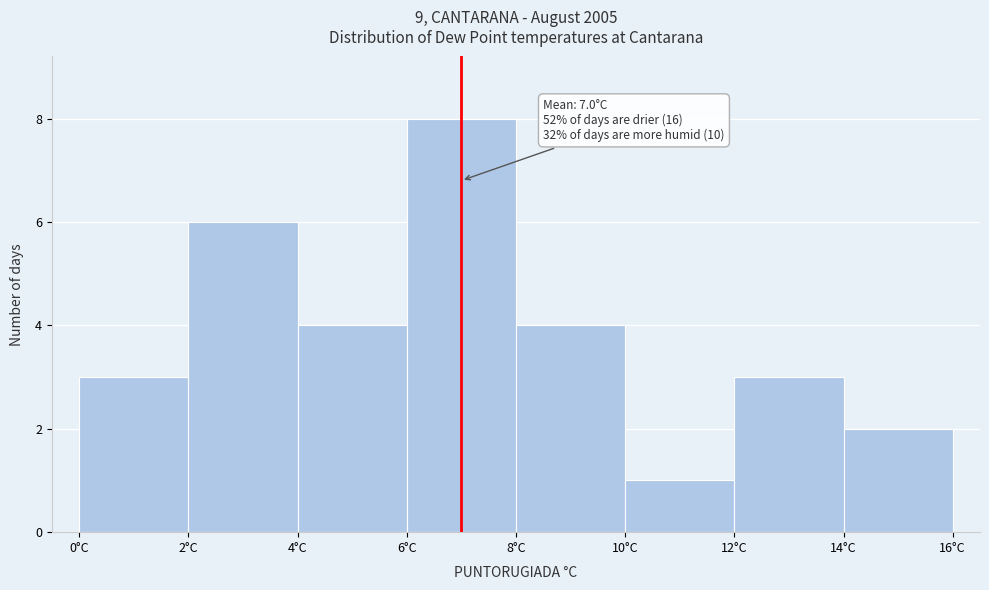

Over which range of the x-axis is the bar tallest?

6 to 8